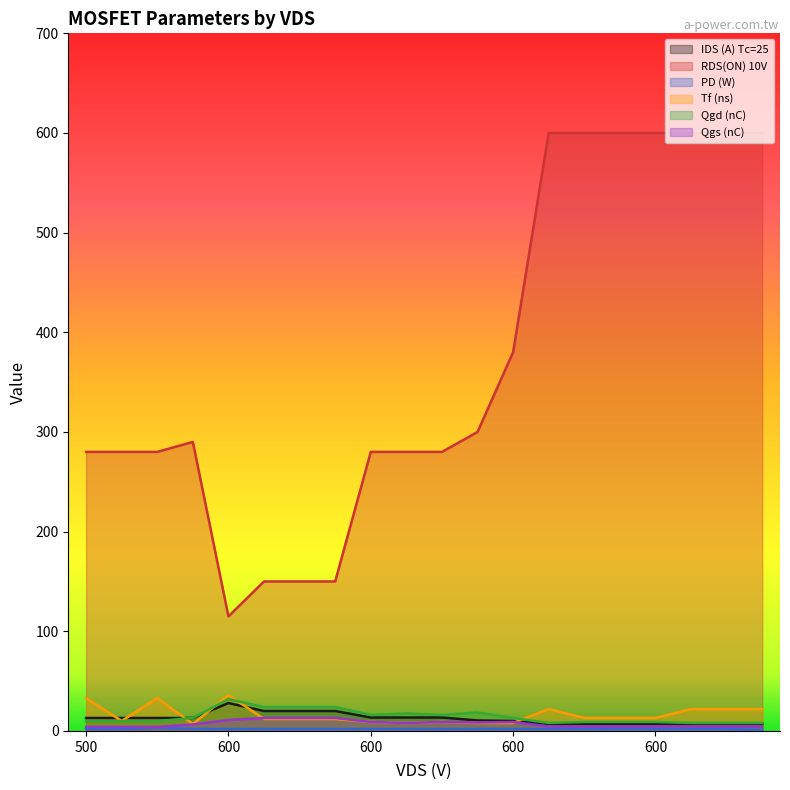

What are all the series names shown in the legend?

IDS (A) Tc=25, RDS(ON) 10V, PD (W), Tf (ns), Qgd (nC), Qgs (nC)